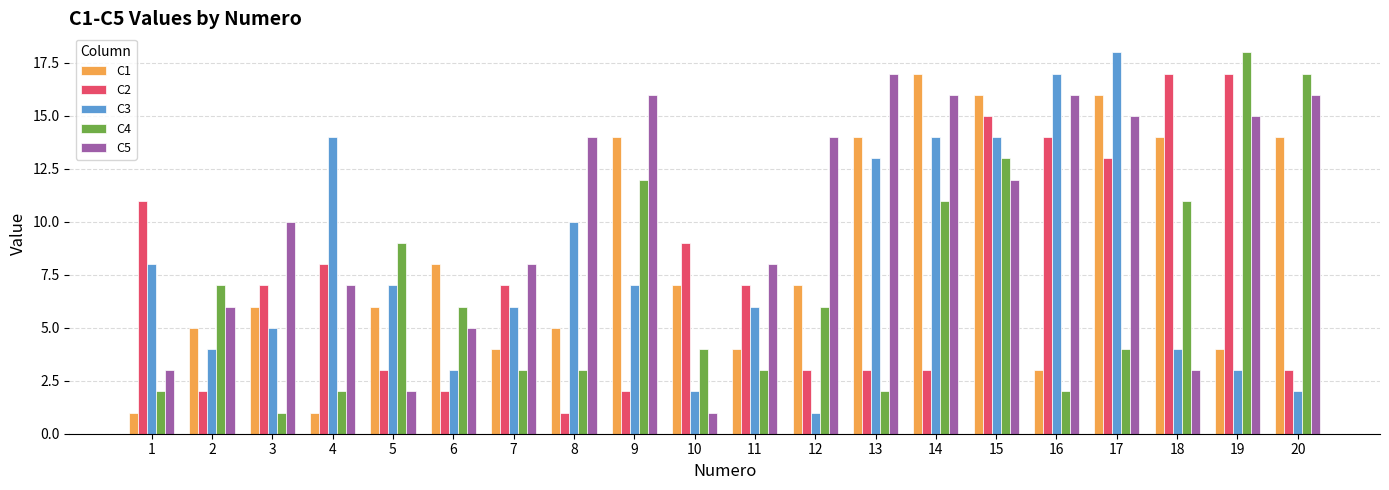

The C1 series shows 1 at 4. True or false?

True